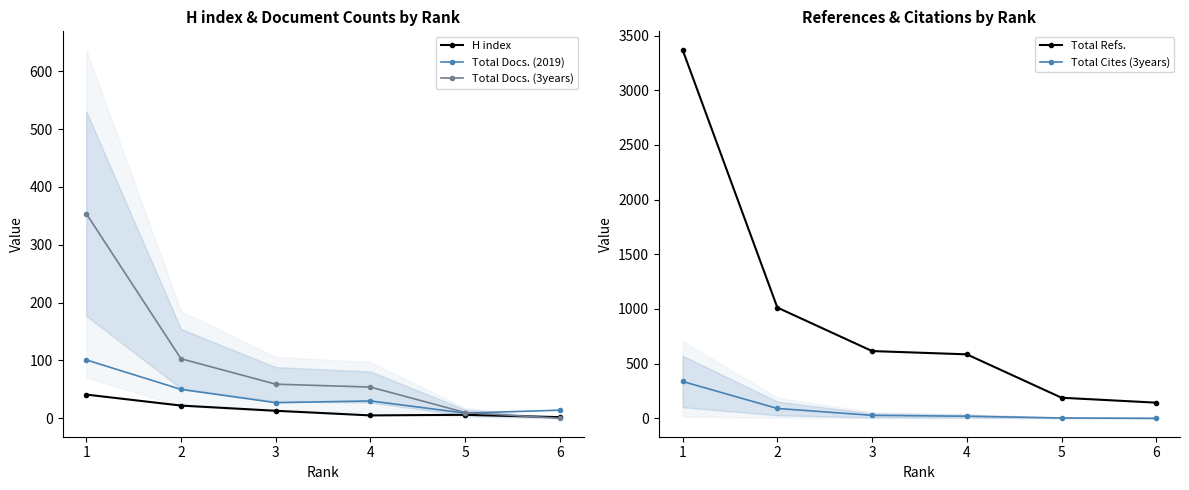

True or false: Total Cites (3years) has a value of 151 at 1.

False